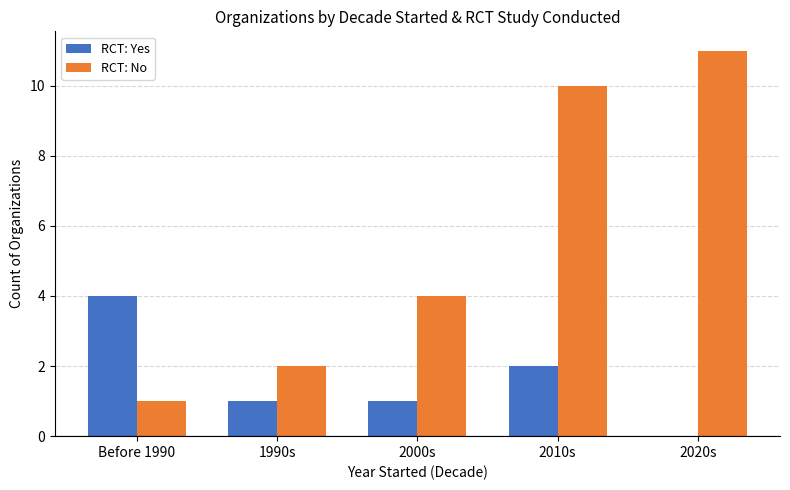

How many groups of bars are there?

5